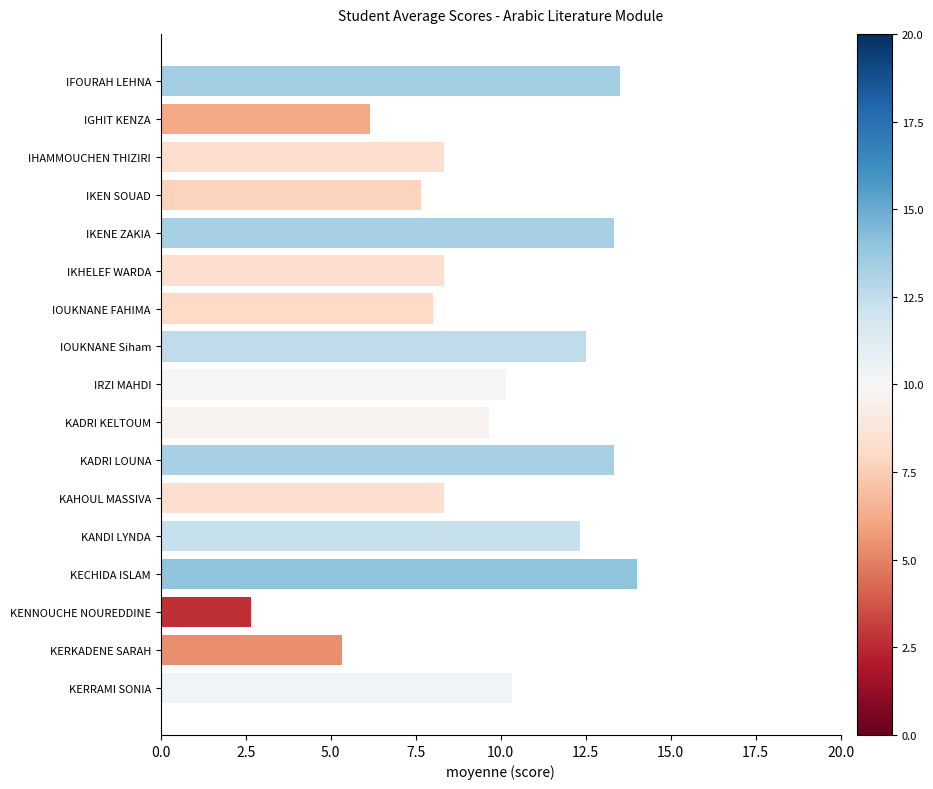

What position from the bottom is KECHIDA ISLAM?

4